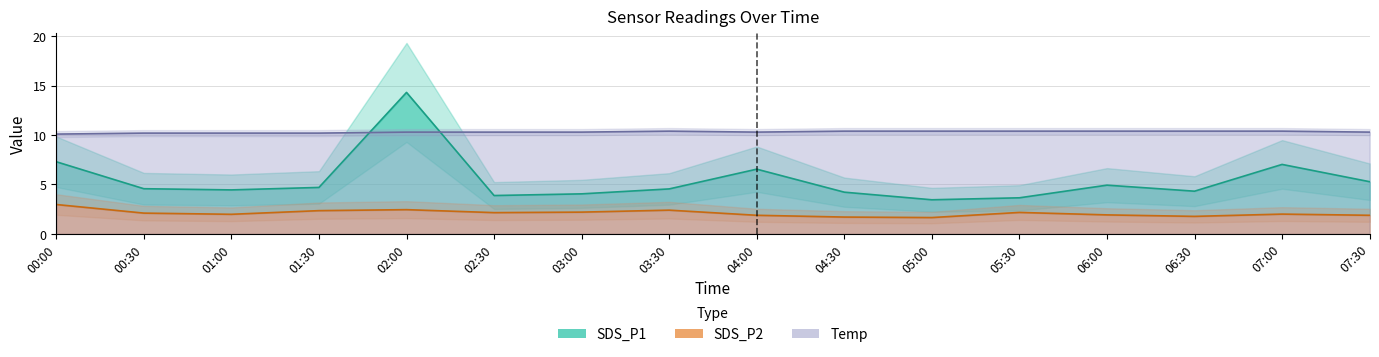

At how many categories does at least one series exceed 4?

16